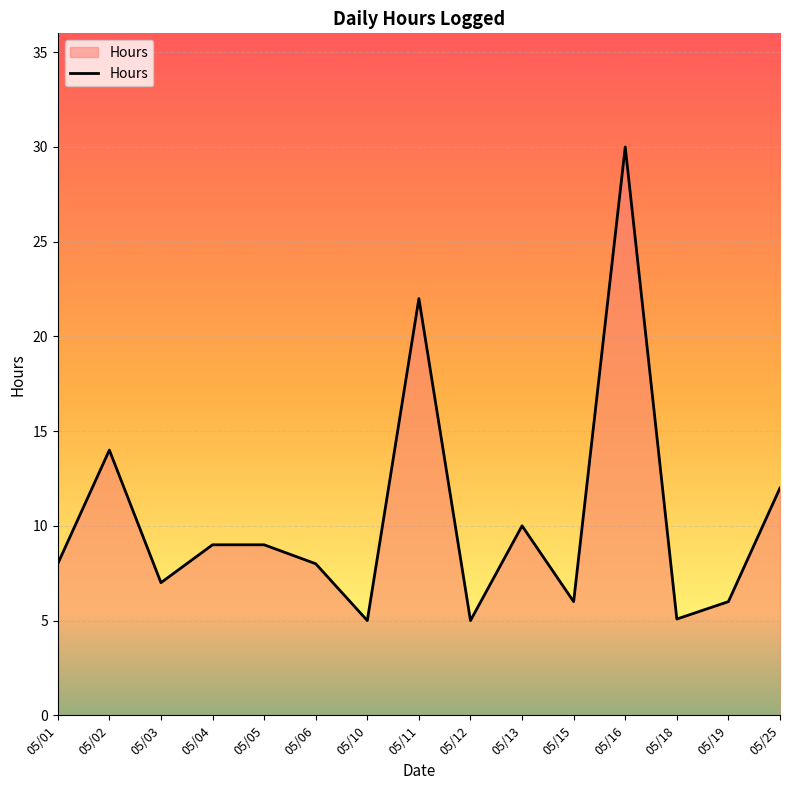

The chart shows a value of 17.9 at 05/25. True or false?

False